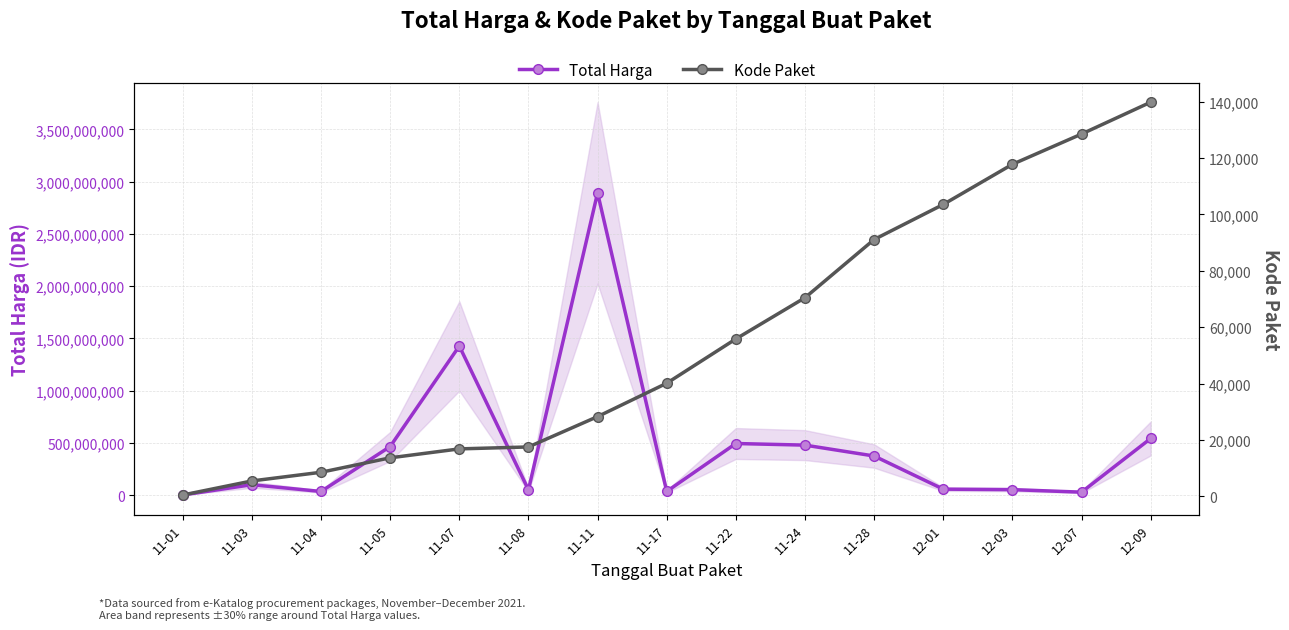

True or false: Total Harga and Kode Paket cross at least once.

False